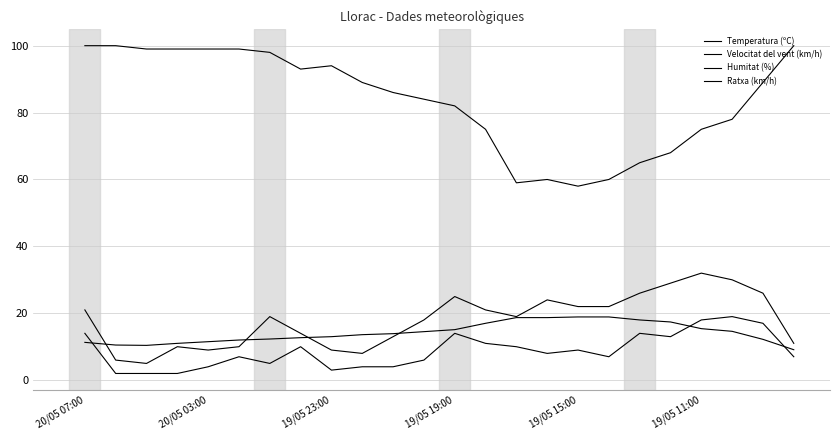

What is the minimum value for Ratxa (km/h)?

5.0